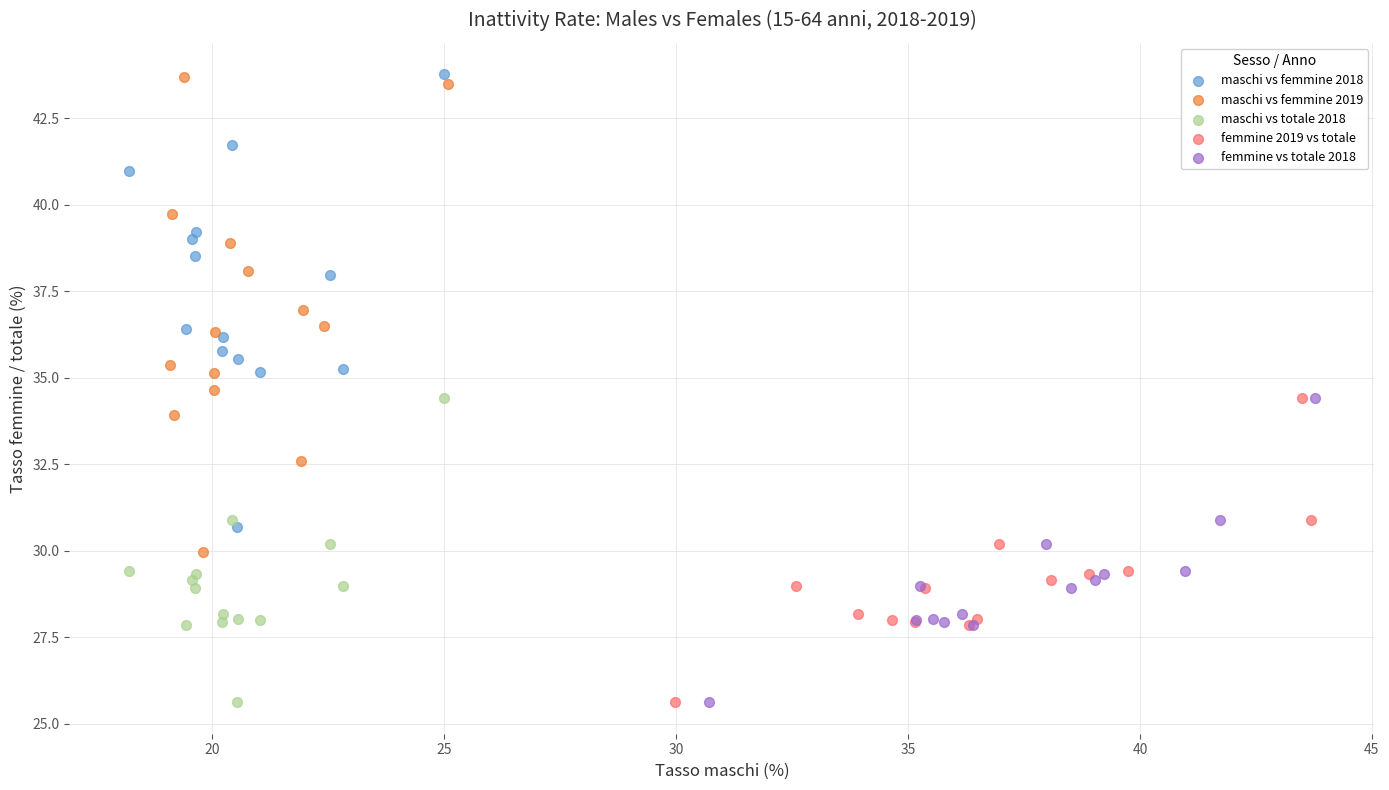

Which series has the largest Y range (max minus min)?

maschi vs femmine 2019